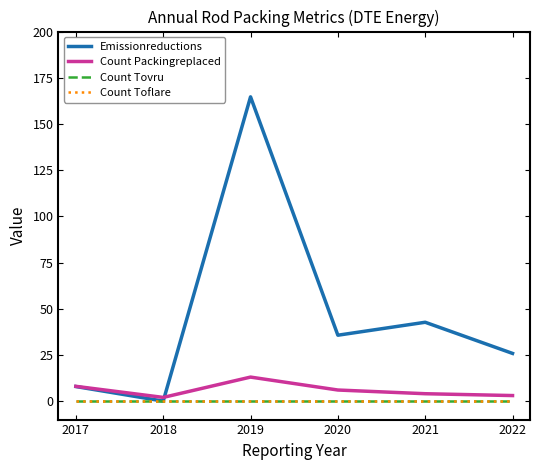

True or false: Count Toflare and Count Tovru intersect in this chart.

False